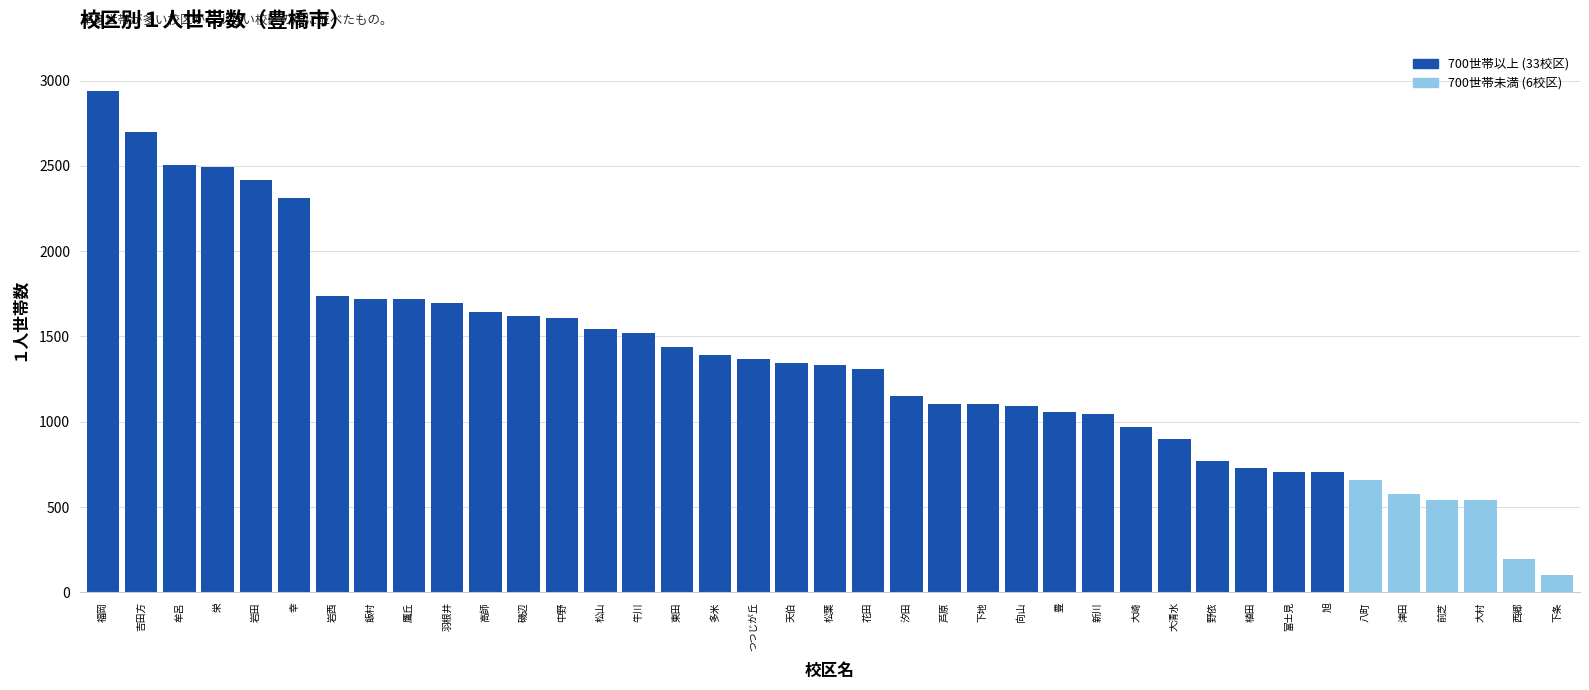

What is the greatest value displayed?

2940